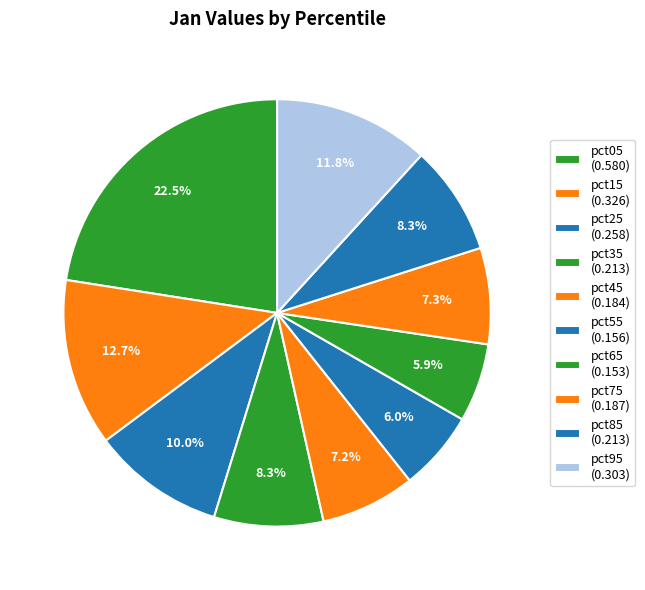

Between pct75 and pct65, which is larger?

pct75